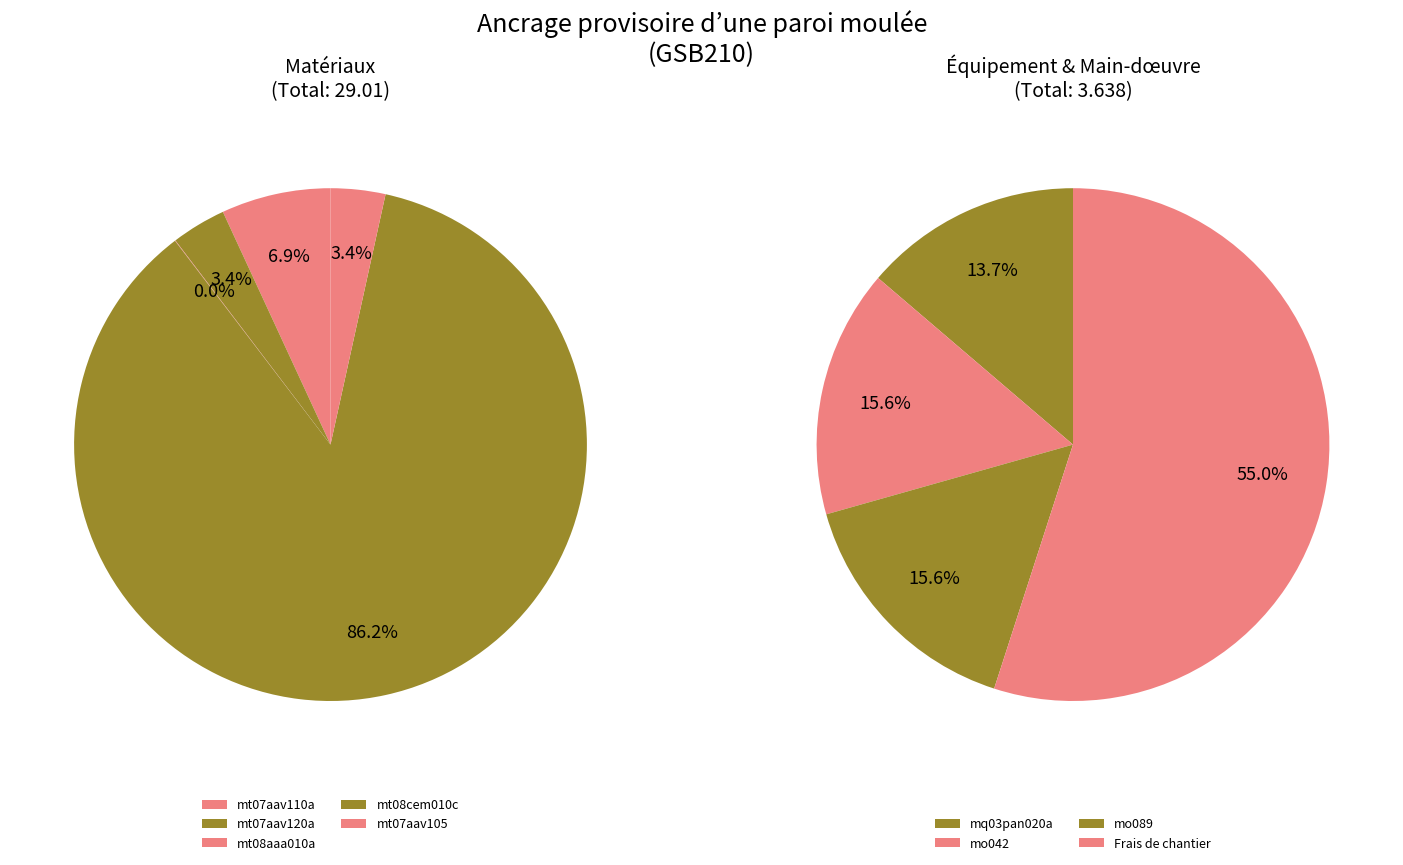

Which slice is the largest?

mt08cem010c